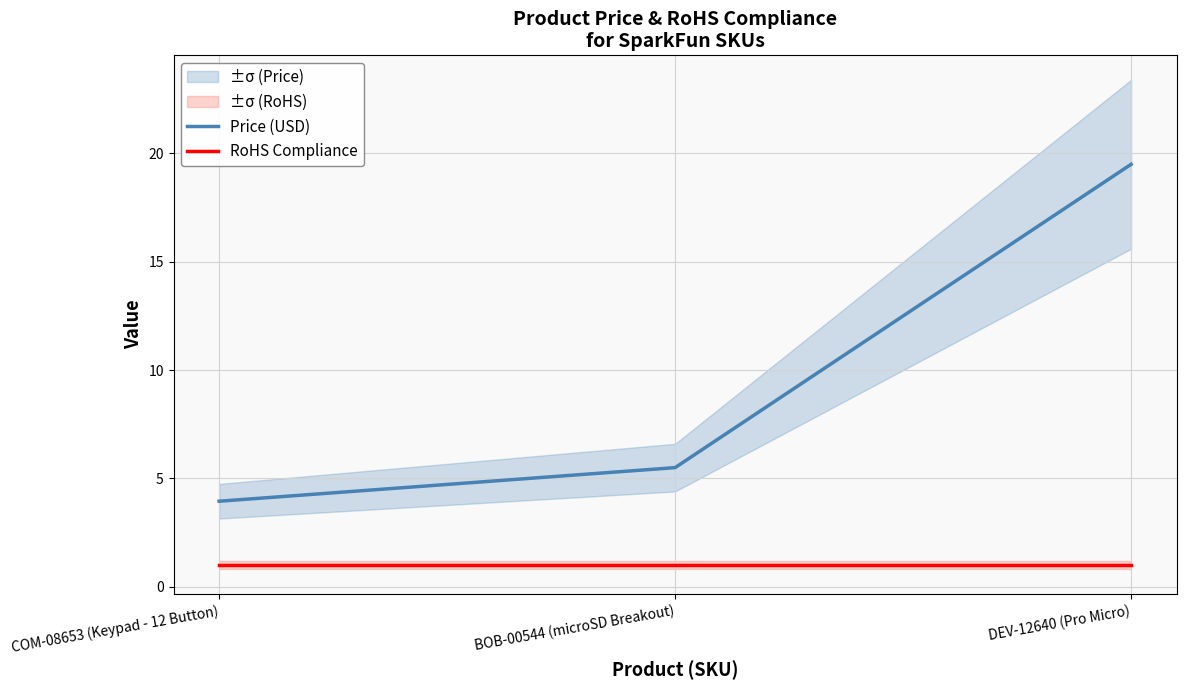

What is the average value of the Price (USD) series?

9.7